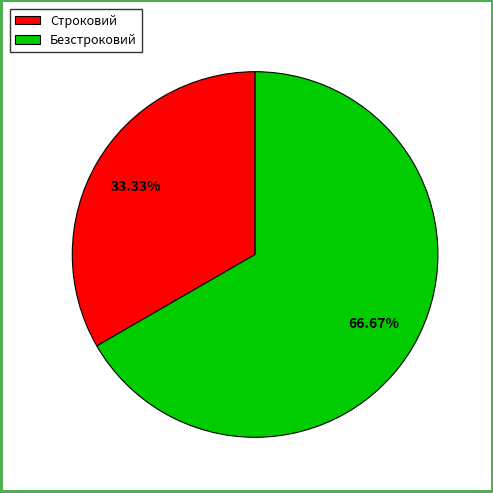

The Безстроковий slice represents 67% of the pie. True or false?

True